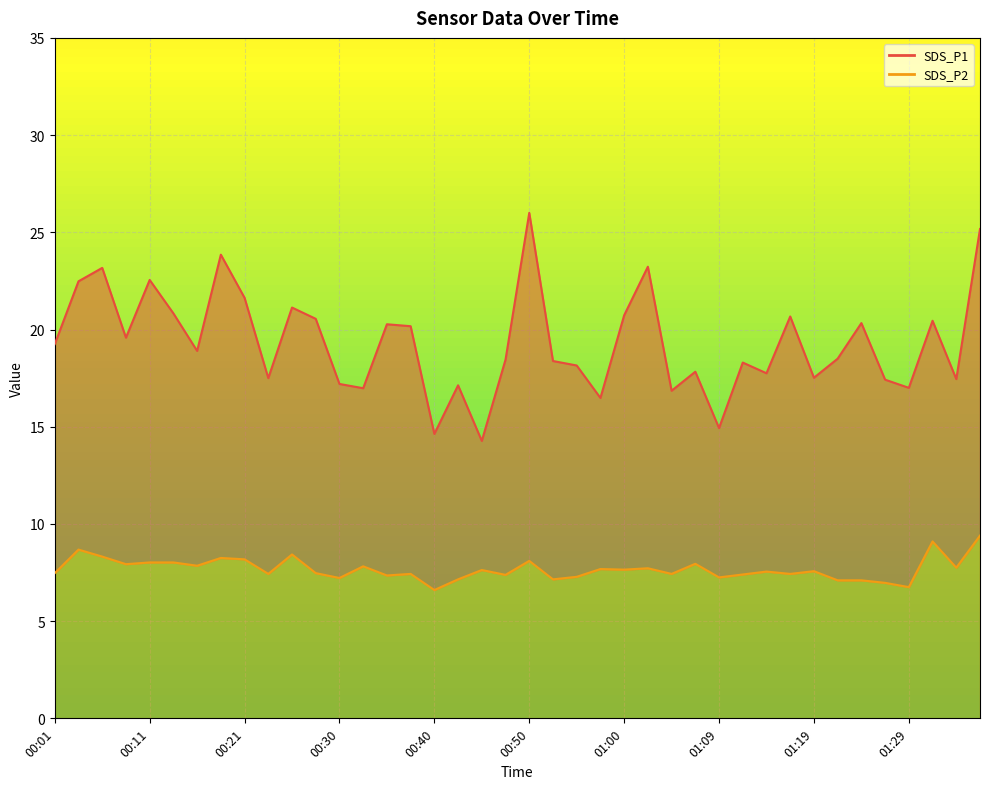

True or false: SDS_P1 and SDS_P2 intersect in this chart.

False